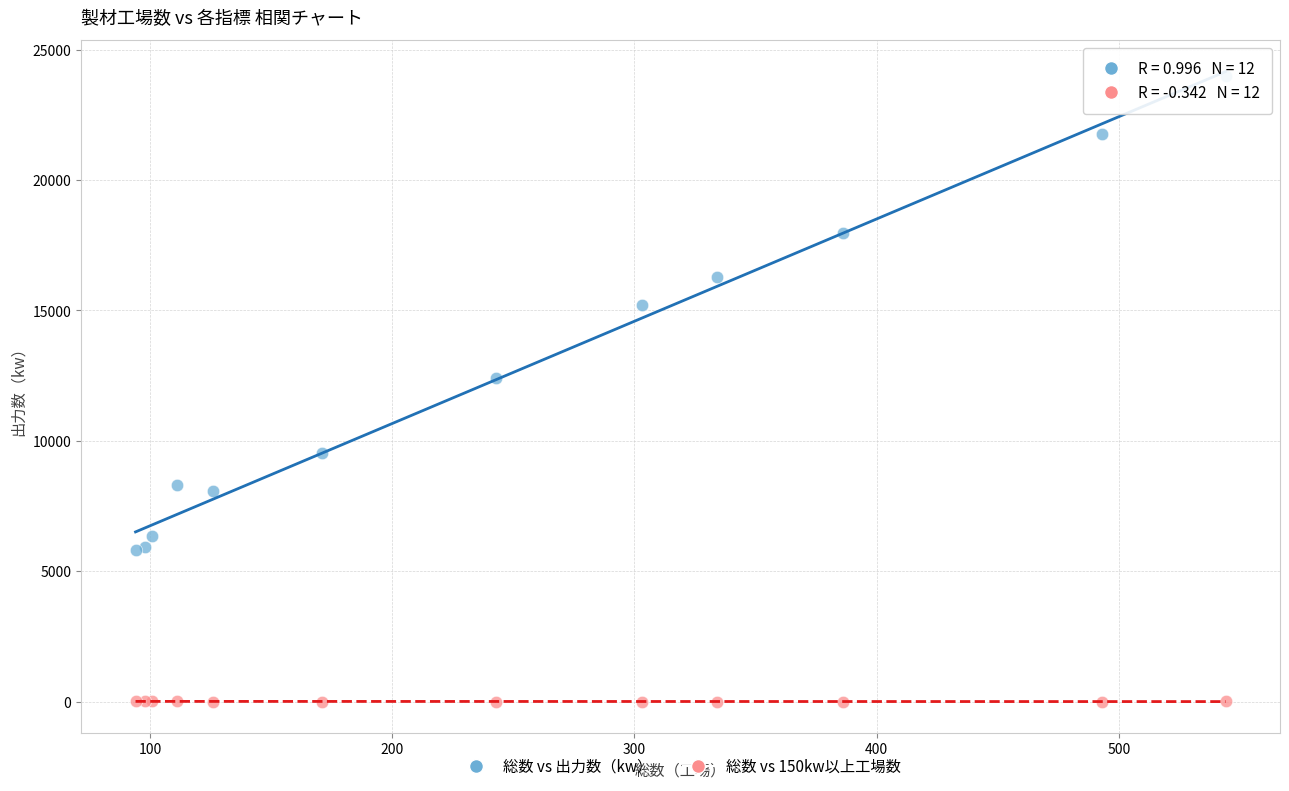

Which series has the largest Y range (max minus min)?

総数 vs 出力数（kw）